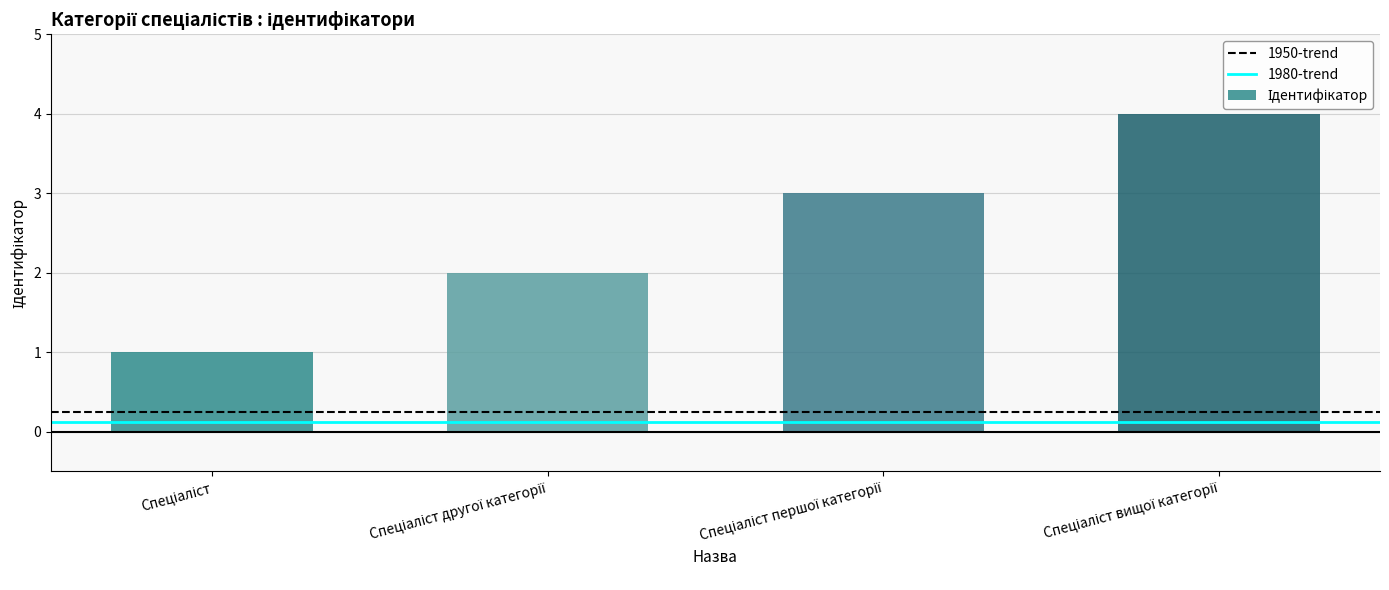

What is the sum of all values?

10